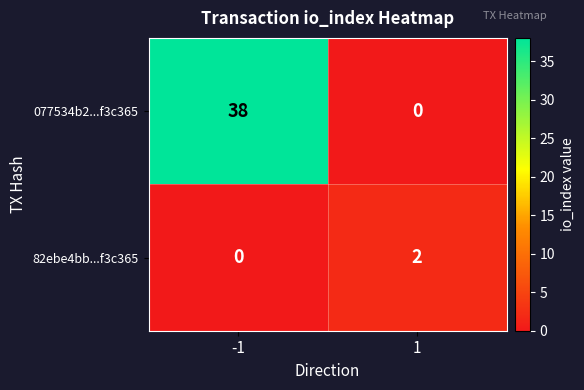

Which series has the largest total across all categories?

077534b2...f3c365